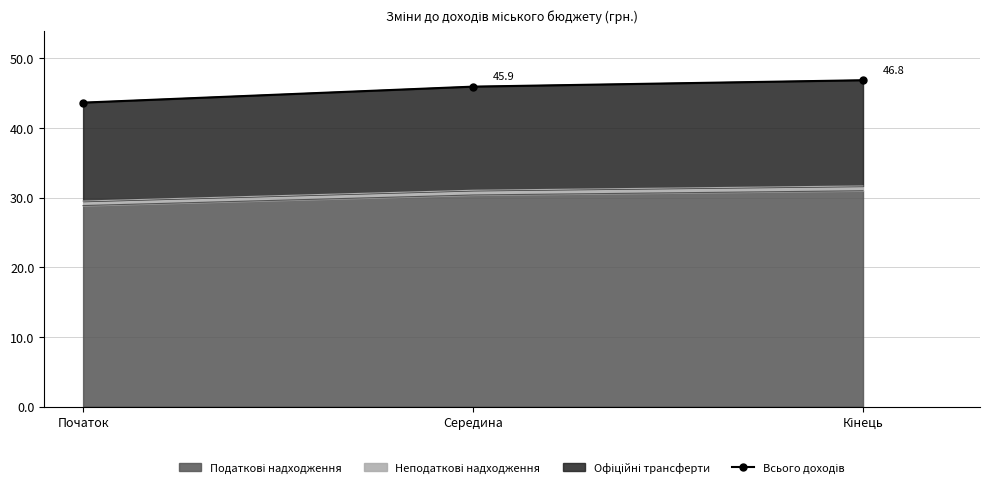

Reading right to left, list all the values displayed in this chart.

Кінець=46.8	Середина=45.9	Початок=43.6